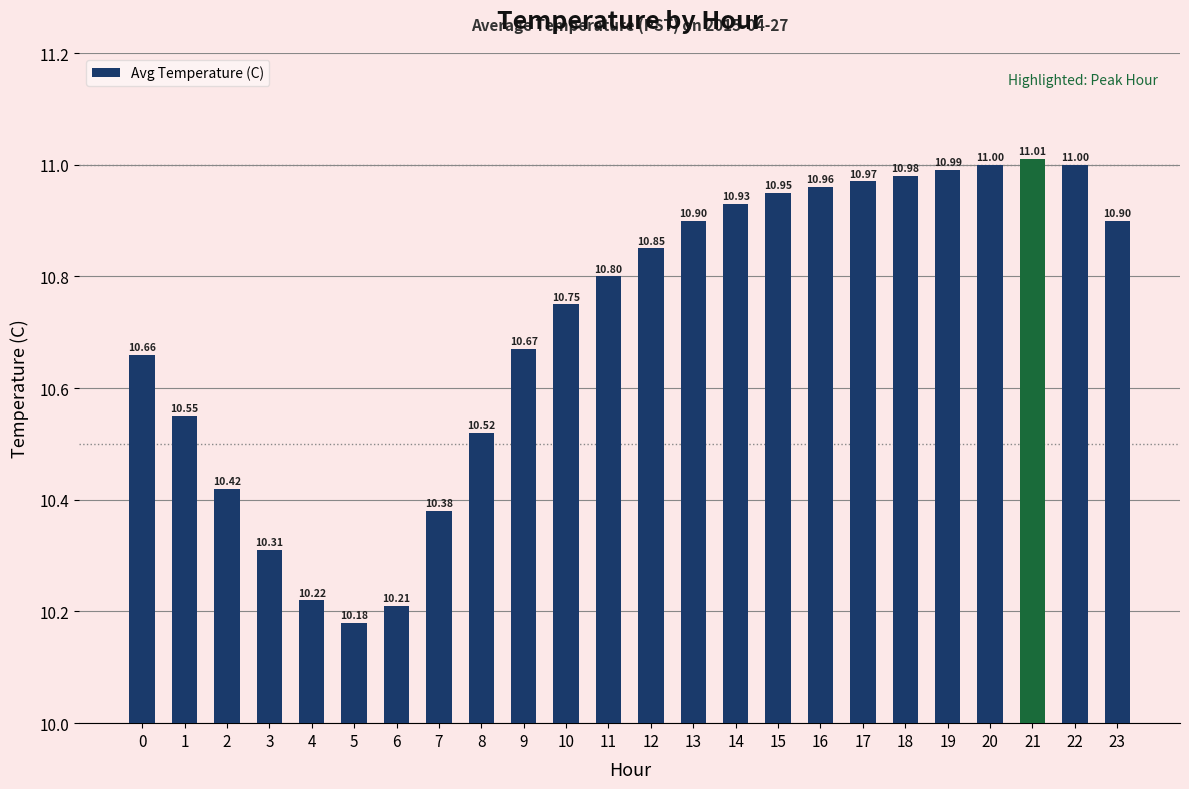

Which category has the lowest value across all series?

5